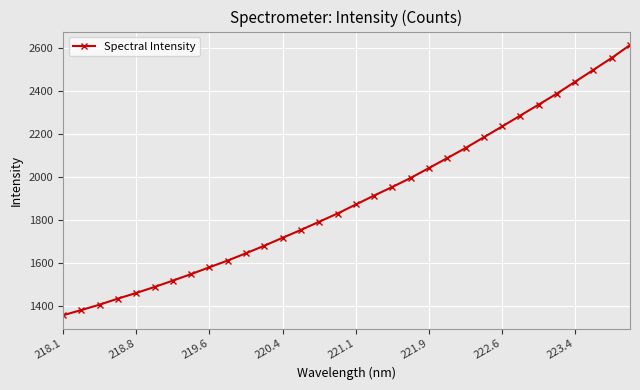

What is the difference between the second highest and second lowest values?

1171.6